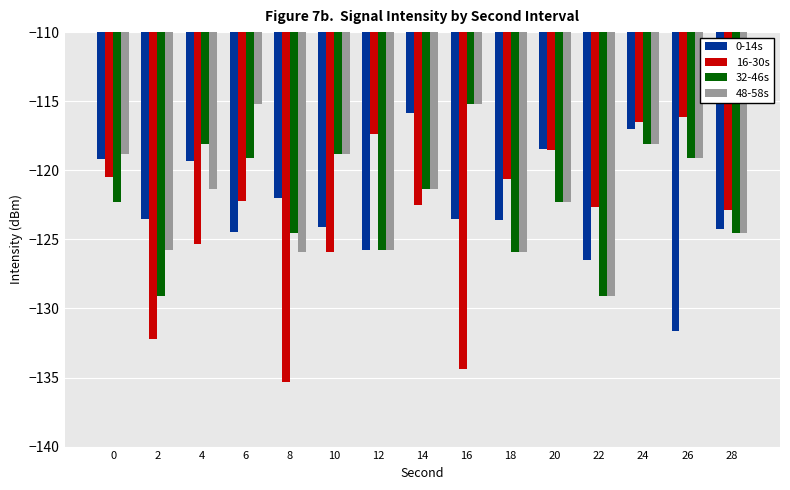

The value of 32-46s at 24 is -118.1. True or false?

True